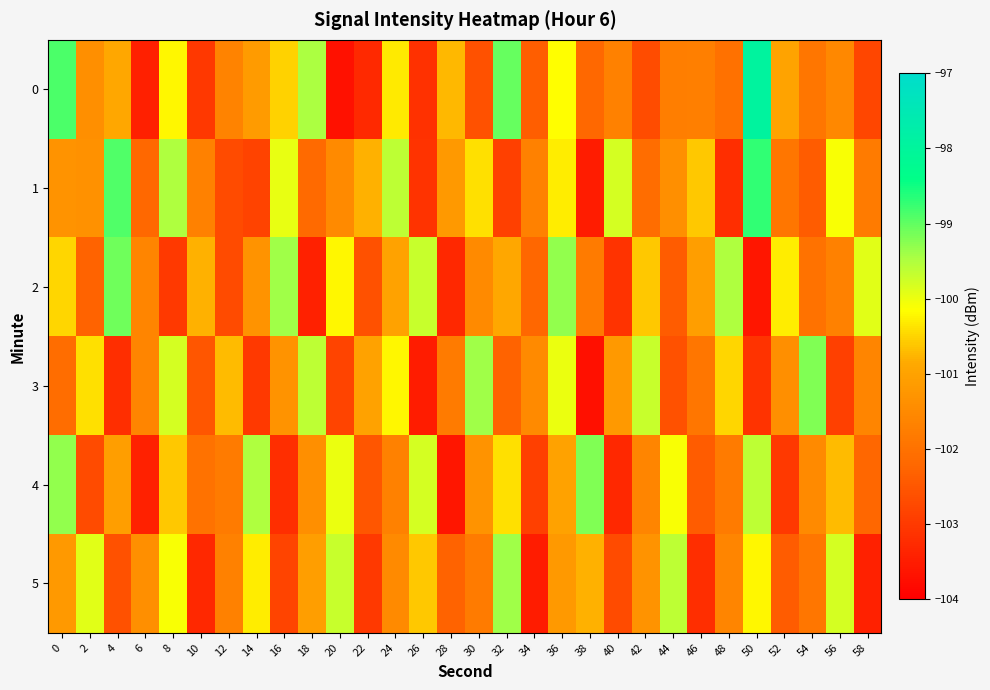

Reading left to right, what are all the values shown in this chart?

0: 0=-98.9	2=-101.4	4=-100.9	6=-103.4	8=-100.2	10=-103.0	12=-101.6	14=-101.1	16=-100.5	18=-99.5	20=-103.7	22=-103.3	24=-100.3	26=-103.1	28=-100.7	30=-102.6	32=-99.0	34=-102.4	36=-100.2	38=-102.2	40=-101.7	42=-102.7	44=-101.7	46=-101.7	48=-102.0	50=-97.9	52=-101.0	54=-101.9	56=-101.5	58=-102.8
1: 0=-101.3	2=-101.4	4=-98.9	6=-102.2	8=-99.5	10=-101.7	12=-102.7	14=-102.9	16=-100.0	18=-102.2	20=-101.5	22=-100.8	24=-99.6	26=-103.1	28=-101.2	30=-100.4	32=-102.9	34=-101.7	36=-100.3	38=-103.5	40=-99.8	42=-102.1	44=-101.4	46=-100.6	48=-103.2	50=-98.7	52=-101.9	54=-102.4	56=-100.1	58=-101.8
2: 0=-100.5	2=-102.3	4=-99.1	6=-101.6	8=-103.0	10=-100.8	12=-102.7	14=-101.3	16=-99.4	18=-103.4	20=-100.2	22=-102.6	24=-101.0	26=-99.7	28=-103.3	30=-101.5	32=-100.9	34=-102.2	36=-99.3	38=-101.8	40=-103.1	42=-100.6	44=-102.4	46=-101.1	48=-99.5	50=-103.6	52=-100.3	54=-102.0	56=-101.7	58=-99.9
3: 0=-102.1	2=-100.4	4=-103.2	6=-101.6	8=-99.8	10=-102.5	12=-100.7	14=-103.0	16=-101.3	18=-99.6	20=-102.8	22=-101.0	24=-100.2	26=-103.5	28=-101.8	30=-99.4	32=-102.3	34=-101.5	36=-100.0	38=-103.7	40=-101.2	42=-99.7	44=-102.6	46=-101.9	48=-100.5	50=-103.1	52=-101.4	54=-99.2	56=-102.9	58=-101.6
4: 0=-99.3	2=-102.7	4=-101.1	6=-103.4	8=-100.6	10=-102.0	12=-101.8	14=-99.5	16=-103.2	18=-101.4	20=-100.0	22=-102.5	24=-101.7	26=-99.8	28=-103.6	30=-101.3	32=-100.4	34=-102.9	36=-101.0	38=-99.2	40=-103.3	42=-101.6	44=-100.1	46=-102.4	48=-101.8	50=-99.6	52=-103.0	54=-101.5	56=-100.7	58=-102.2
5: 0=-101.2	2=-99.9	4=-102.6	6=-101.4	8=-100.1	10=-103.3	12=-101.7	14=-100.3	16=-102.8	18=-101.1	20=-99.7	22=-103.0	24=-101.5	26=-100.6	28=-102.3	30=-101.8	32=-99.4	34=-103.5	36=-101.2	38=-100.8	40=-102.7	42=-101.3	44=-99.6	46=-103.2	48=-101.6	50=-100.2	52=-102.4	54=-101.9	56=-99.8	58=-103.4